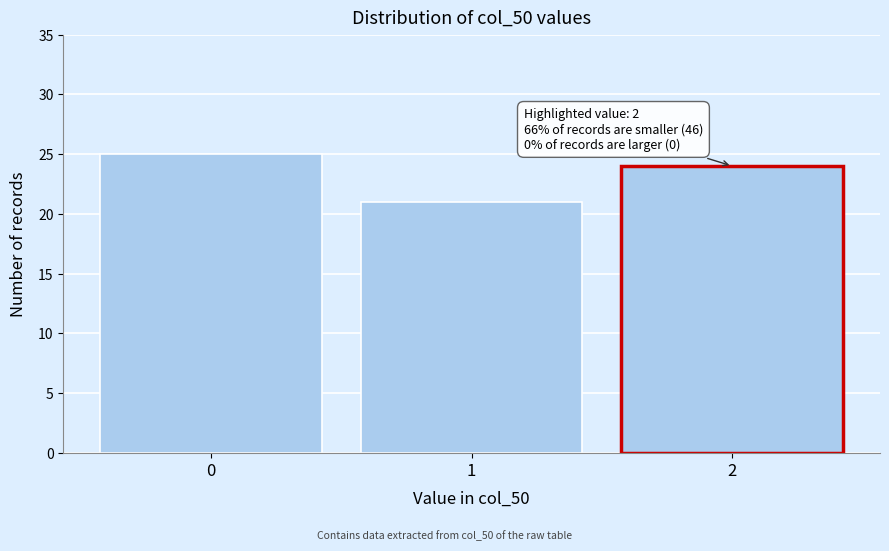

Reading left to right, extract all data points from this chart.

0=25	1=21	2=24